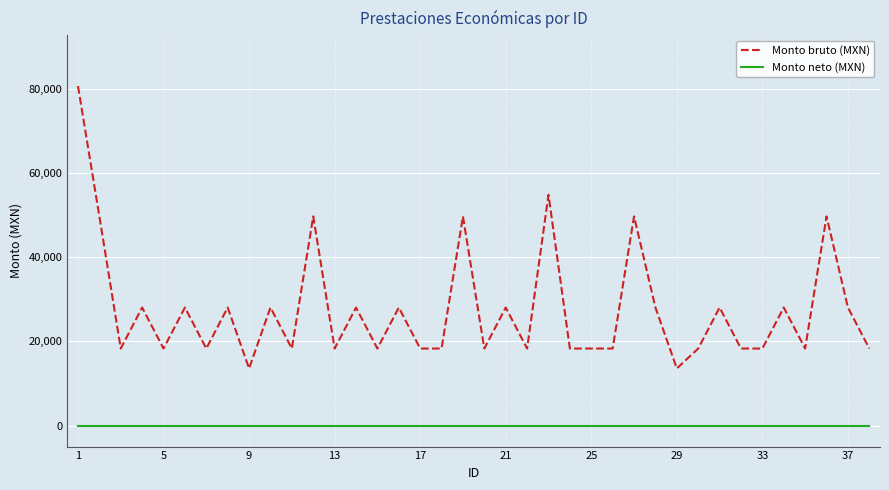

Does the chart have visible grid lines?

Yes